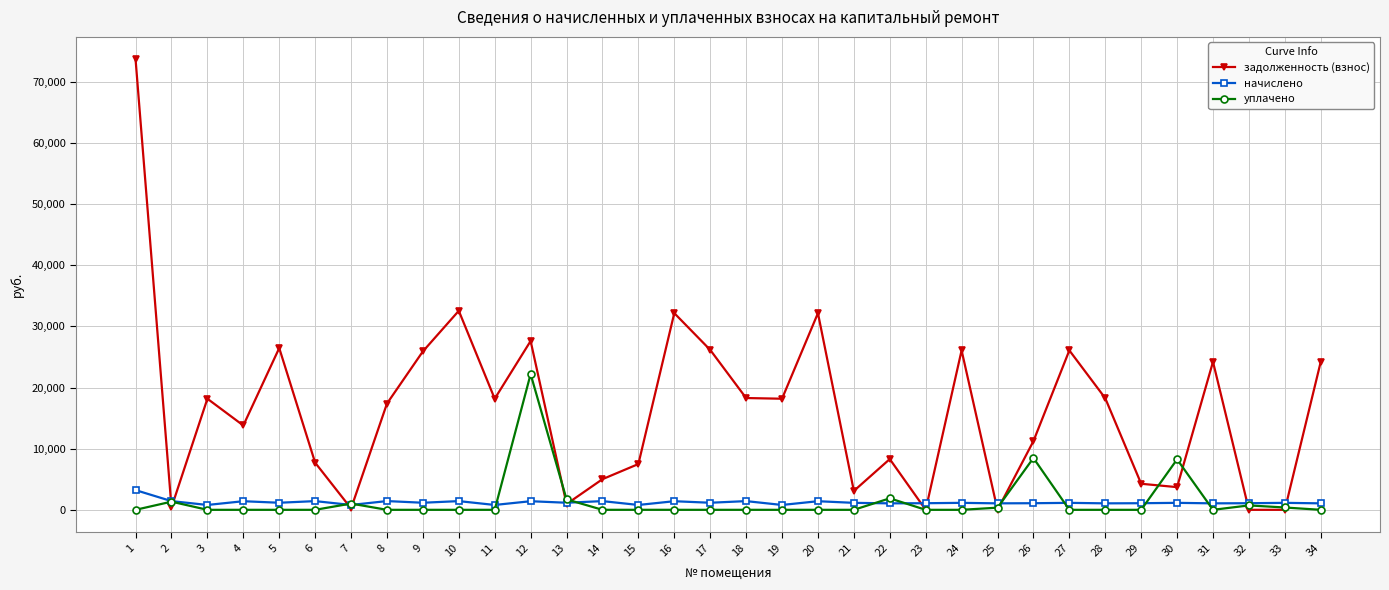

What is the highest value of the задолженность (взнос) series?

73659.6